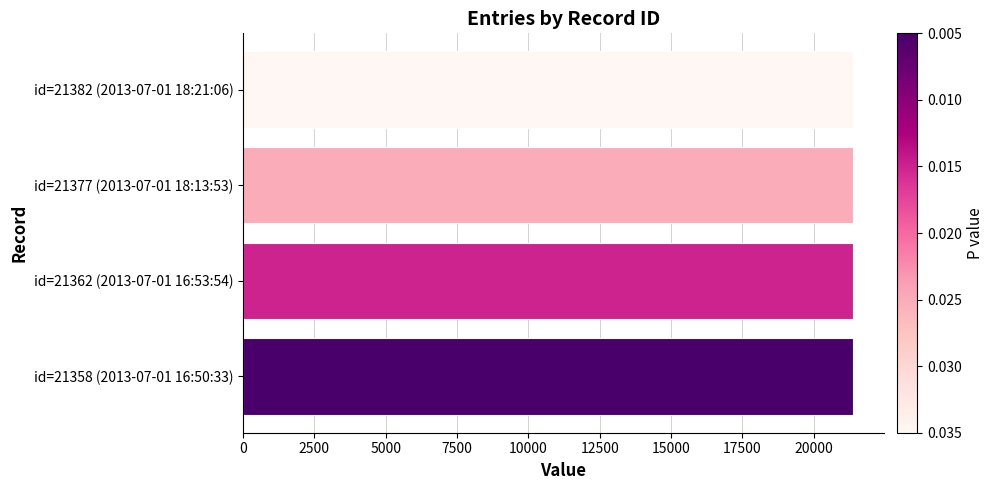

Approximately how many times larger is the value at id=21362 (2013-07-01 16:53:54) compared to id=21358 (2013-07-01 16:50:33)?

1.0